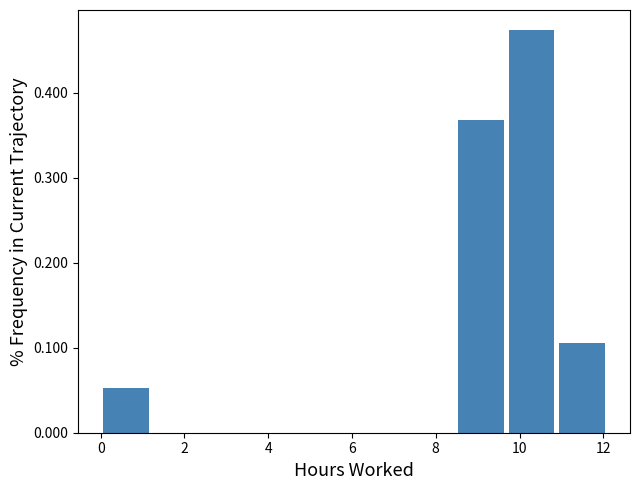

Reading left to right, transcribe this chart: for each bar, give the range it covers on the x-axis and its height. Neither the bar edges nor the heights are printed on the chart, so give them approximately, as read against the axes.

0.0 to 1.2: 0.05
1.2 to 2.4: 0
2.4 to 3.6: 0
3.6 to 4.8: 0
4.8 to 6.0: 0
6.0 to 7.2: 0
7.2 to 8.4: 0
8.4 to 9.6: 0.37
9.6 to 10.8: 0.47
10.8 to 12.2: 0.11